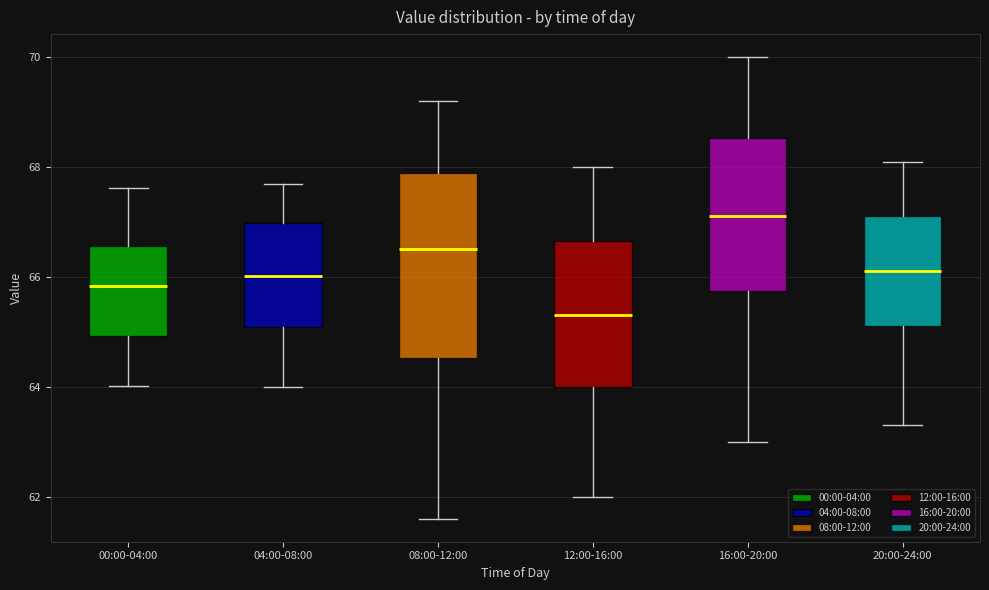

Reading left to right, read every box against the y-axis: the position of its median line, the range the box covers, and the ends of its whiskers. The values are not printed on the chart, so give them approximately, as read against the axis.

00:00-04:00: median 65.8, box 65.0 to 66.6, whiskers 64.0 to 67.6
04:00-08:00: median 66.0, box 65.0 to 67.0, whiskers 64.0 to 67.8
08:00-12:00: median 66.6, box 64.6 to 68.0, whiskers 61.6 to 69.2
12:00-16:00: median 65.4, box 64.0 to 66.6, whiskers 62.0 to 68.0
16:00-20:00: median 67.2, box 65.8 to 68.6, whiskers 63.0 to 70.0
20:00-24:00: median 66.2, box 65.2 to 67.2, whiskers 63.4 to 68.2